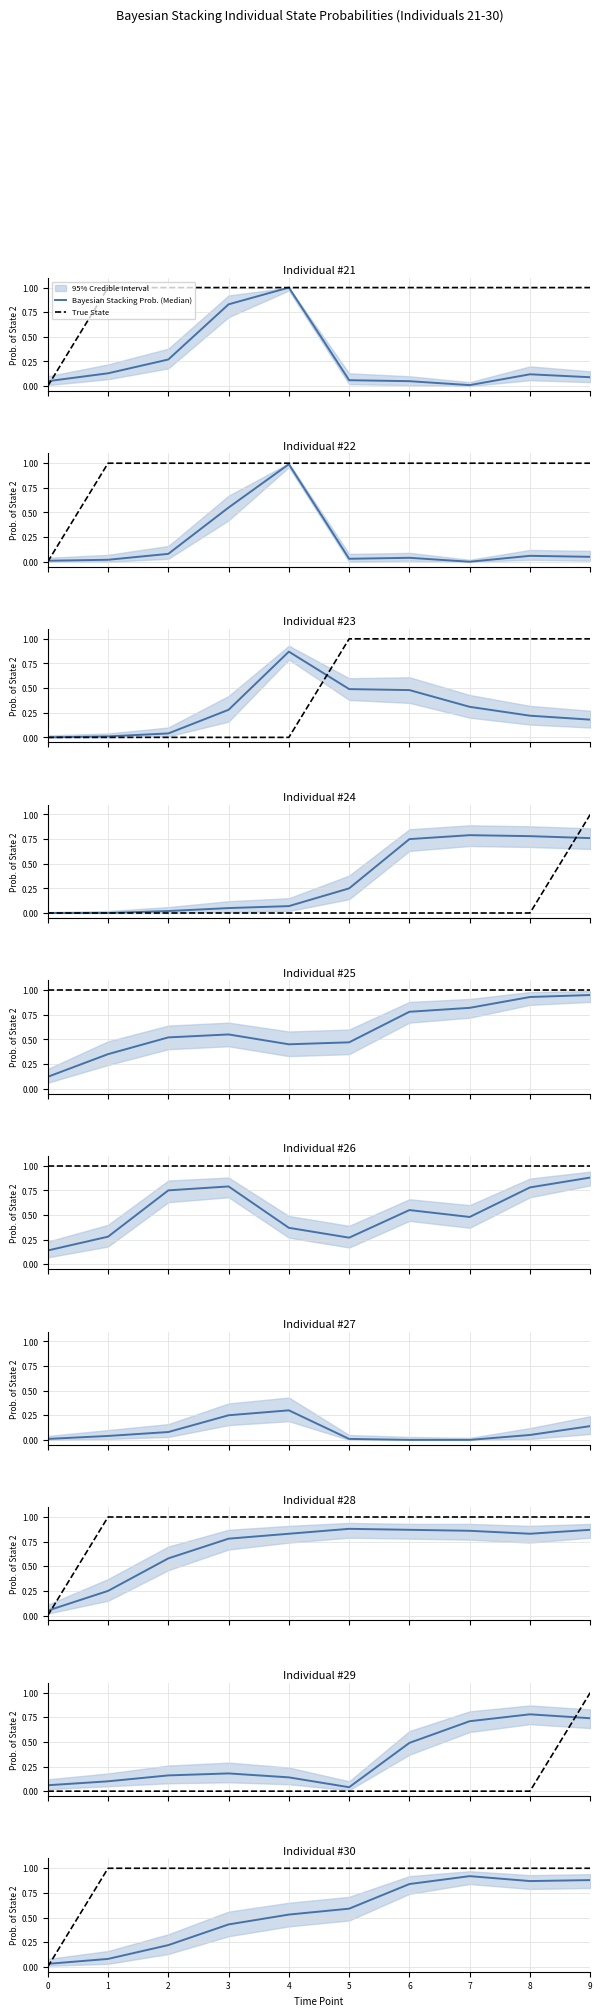

Which series has the widest spread of values?

True State